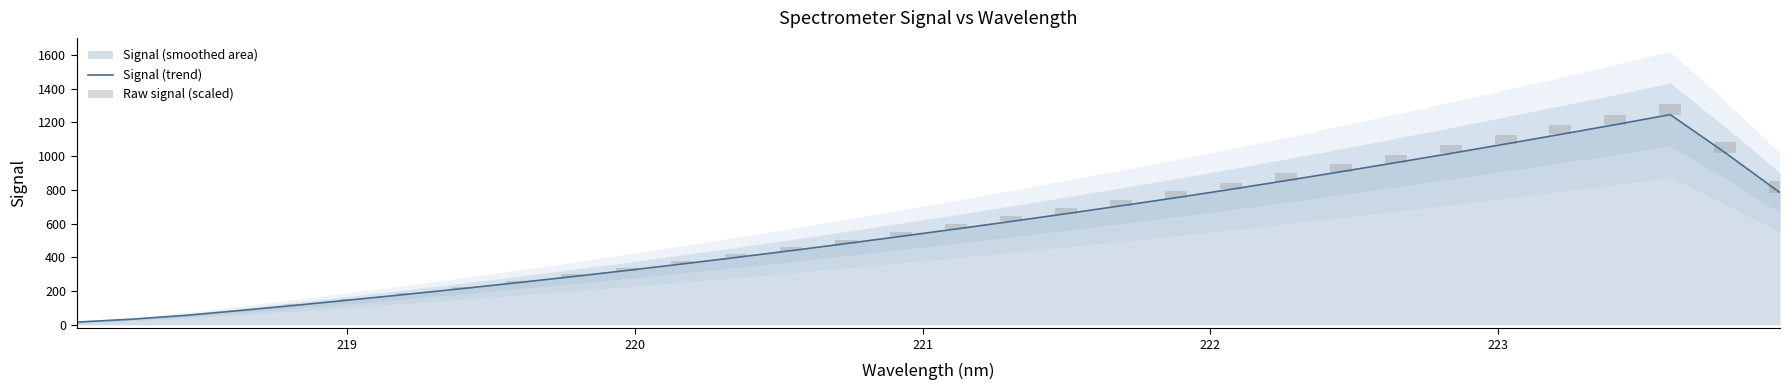

Is the value of Raw signal (scaled) at 29 greater than the value of Signal (trend) at 23?

No